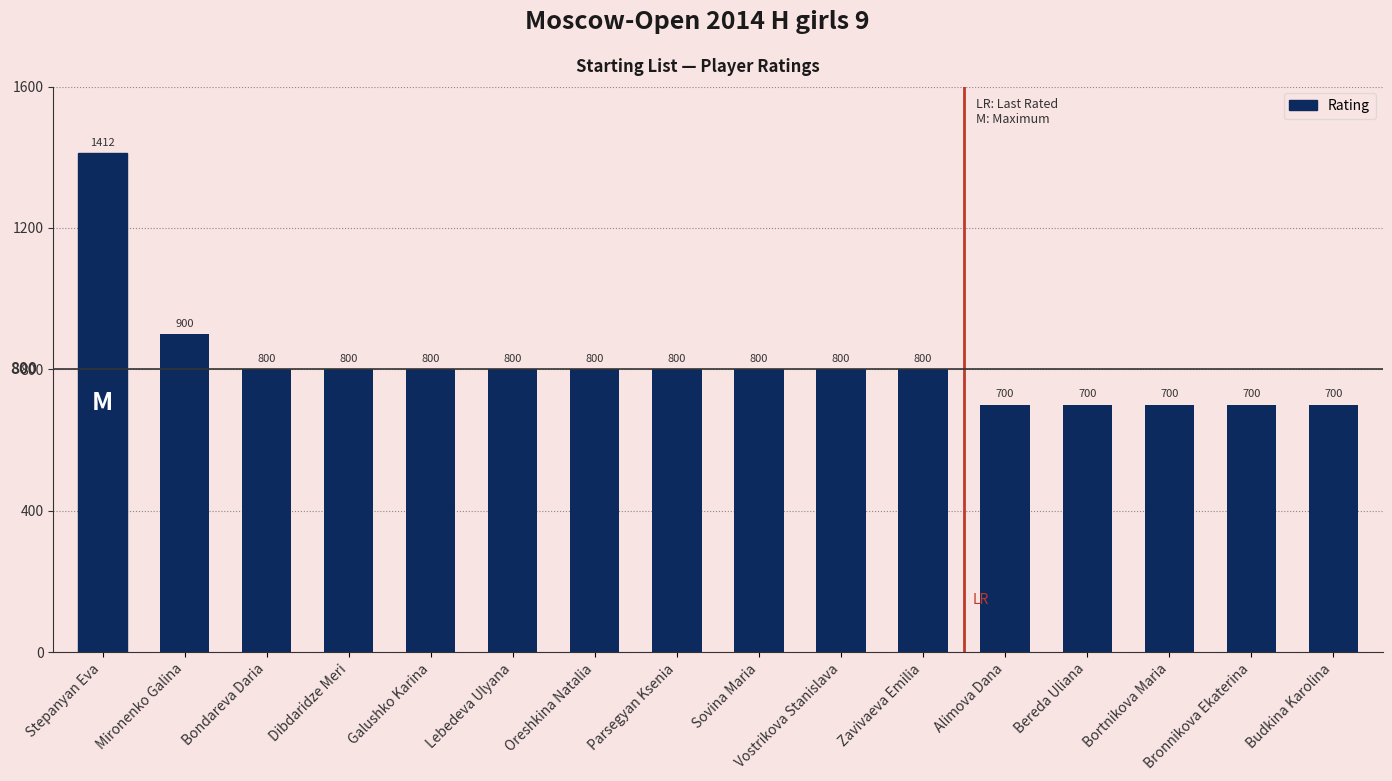

Approximately how many times larger is the value at Bereda Uliana compared to Sovina Maria?

0.9